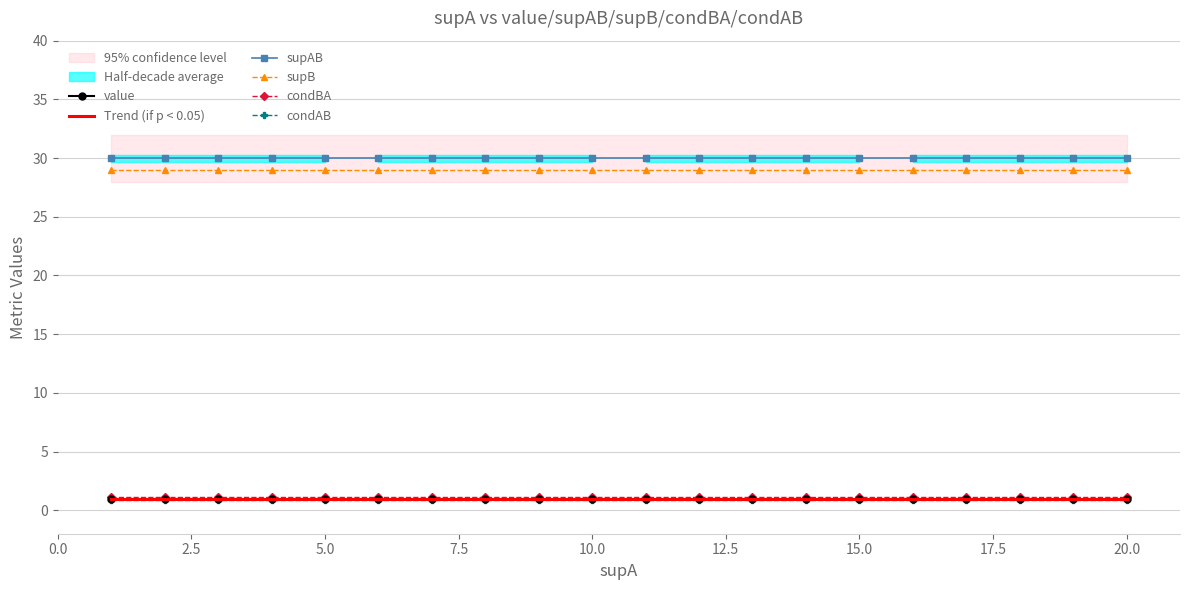

What is the total value across all series at 20.0?

63.0